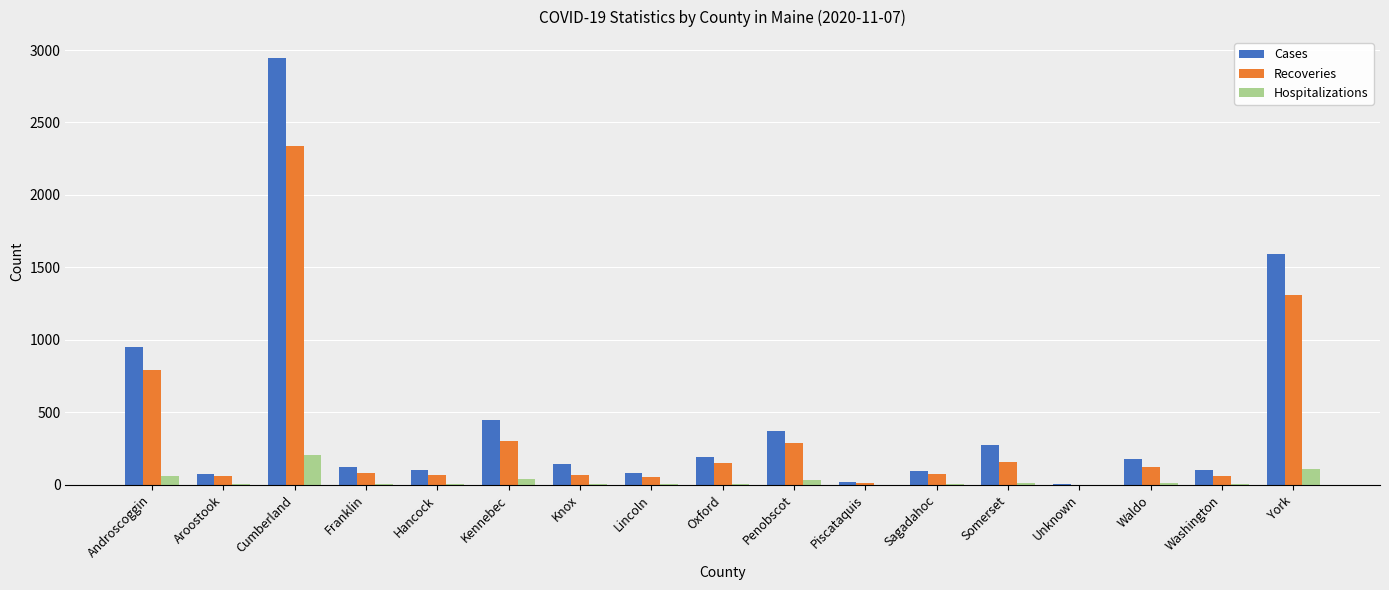

Which series has the widest spread of values?

Cases